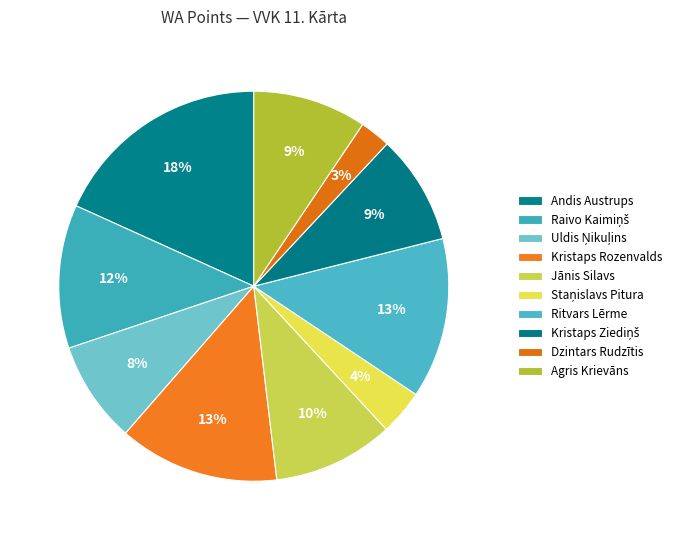

Count the number of slices in the pie.

10